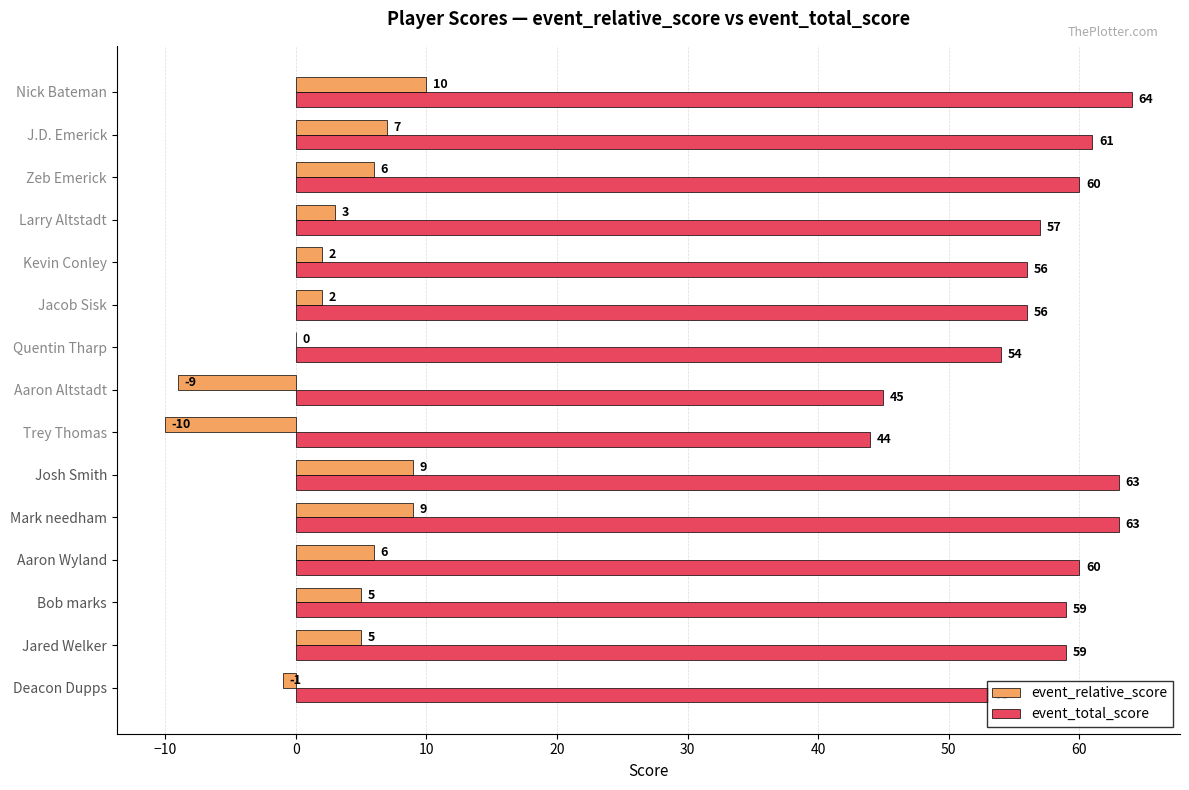

What is the sum of all event_total_score values?

854